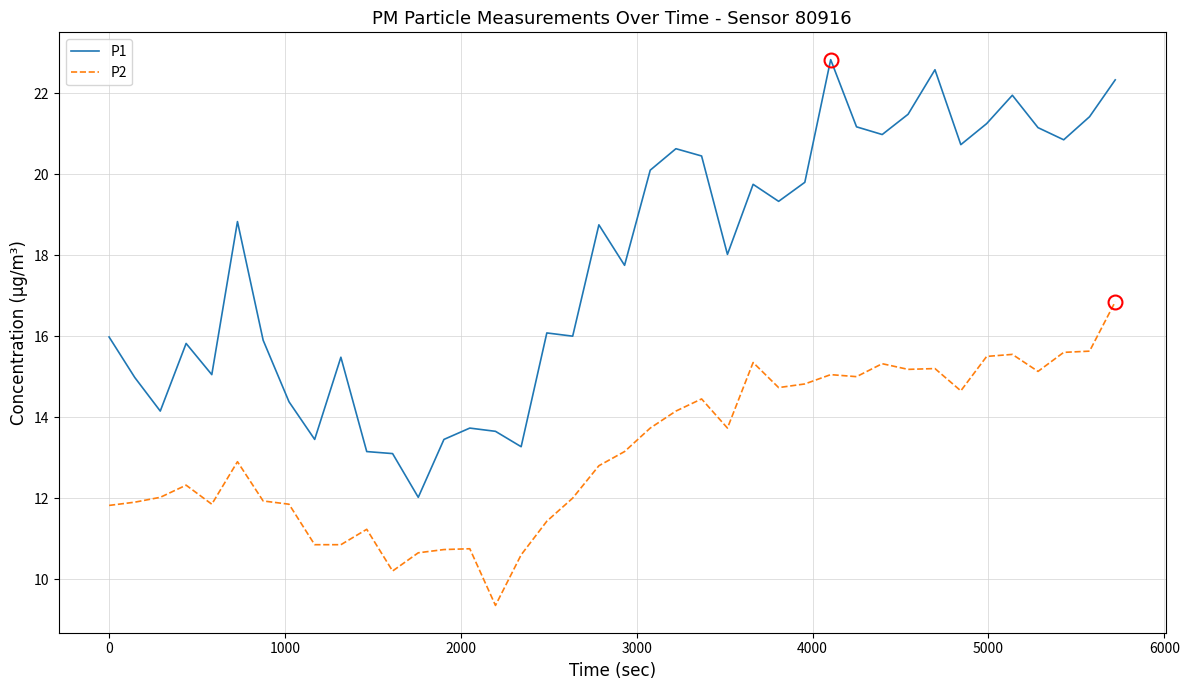

Rank the series by their average value, from highest to lowest.

P1, P2